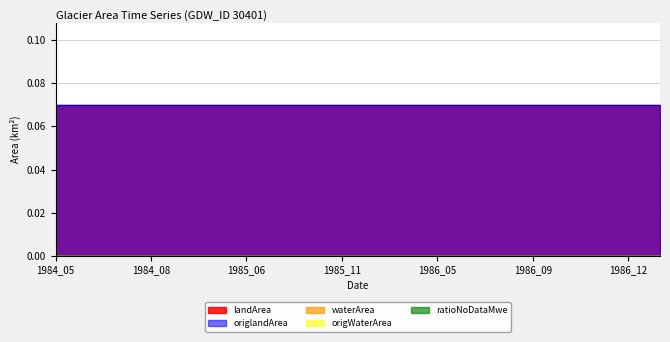

At how many categories does at least one series exceed 0?

20